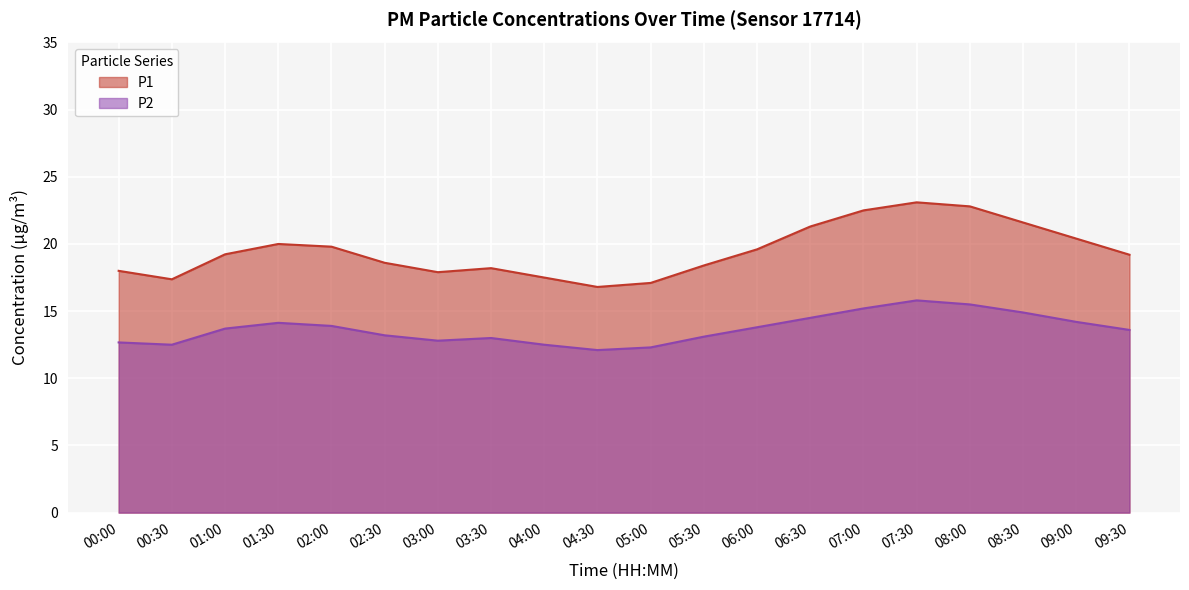

Which series has the widest spread of values?

P1